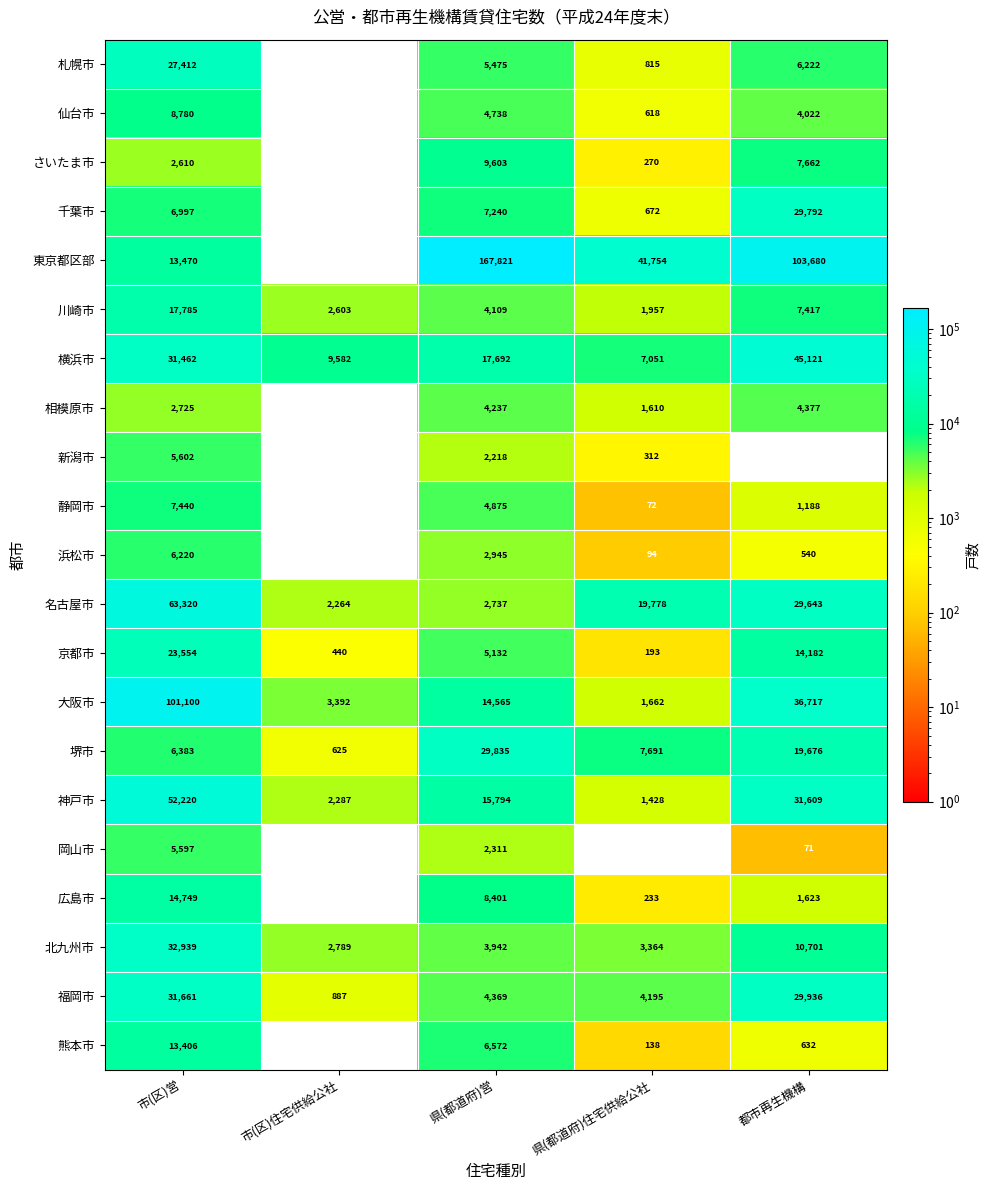

What is the sum of the 福岡市 values at 県(都道府)住宅供給公社 and 市(区)営?

35856